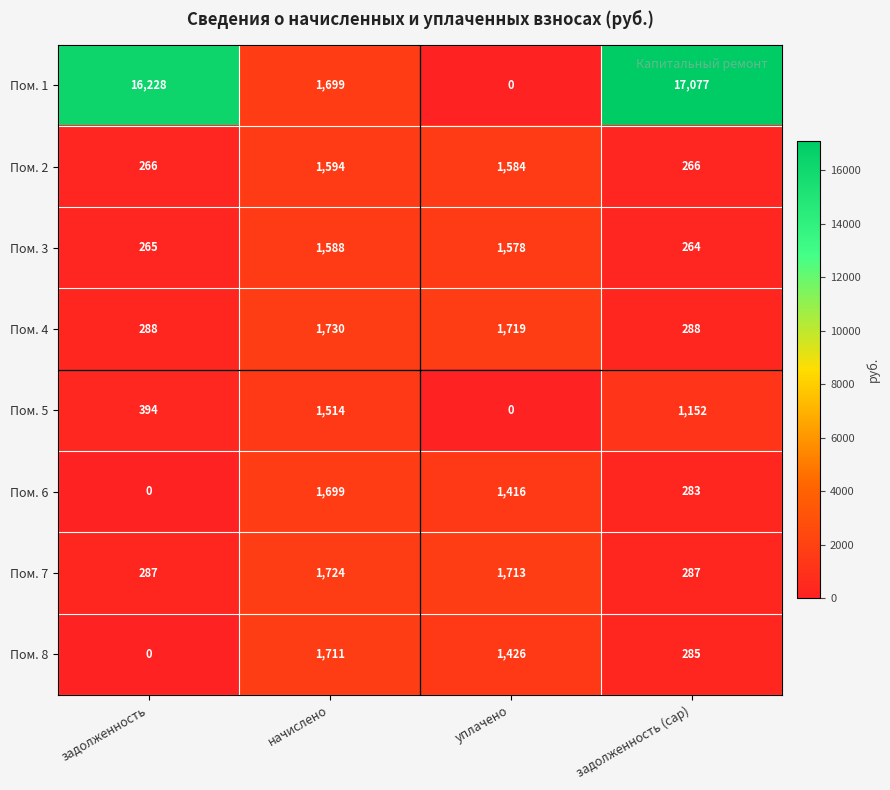

Rank the series by their maximum value, from highest to lowest.

Пом. 1, Пом. 4, Пом. 7, Пом. 8, Пом. 6, Пом. 2, Пом. 3, Пом. 5